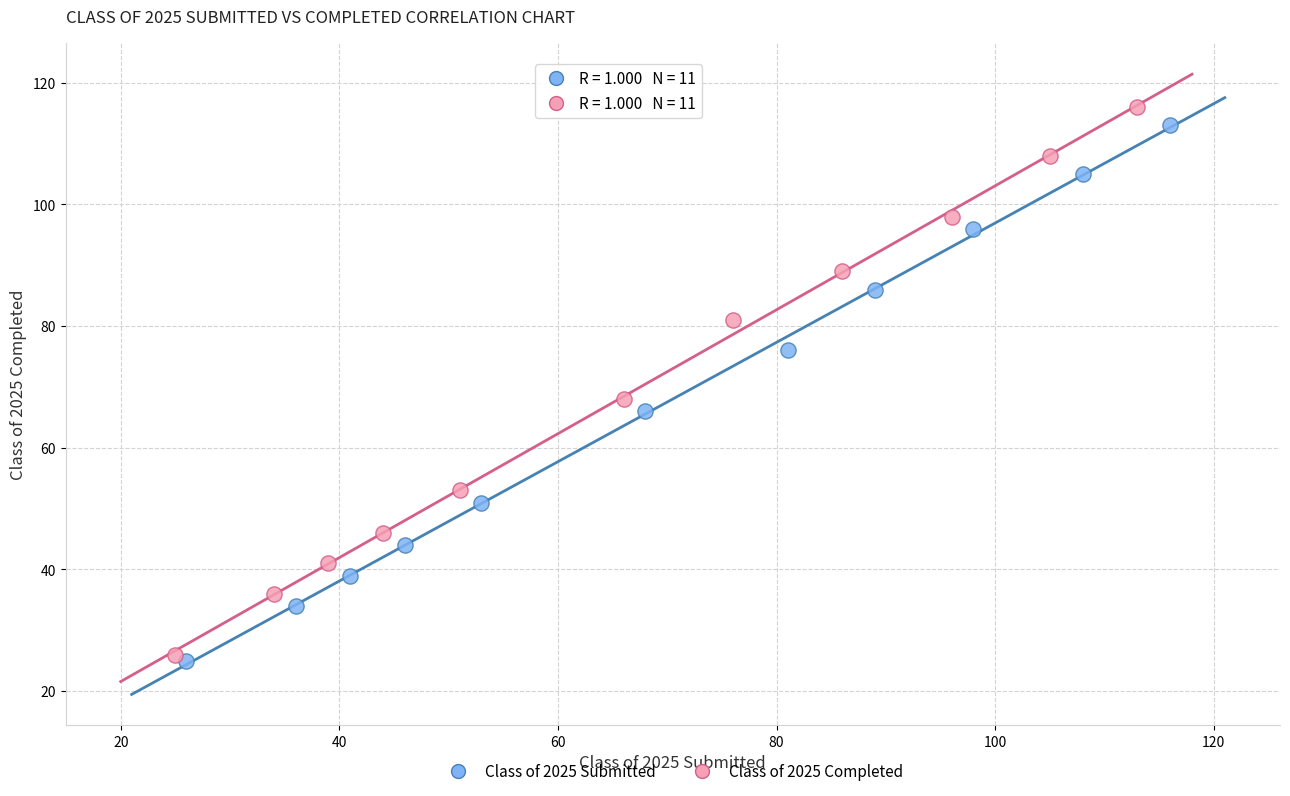

Which series contains the lowest Y value?

Class of 2025 Submitted